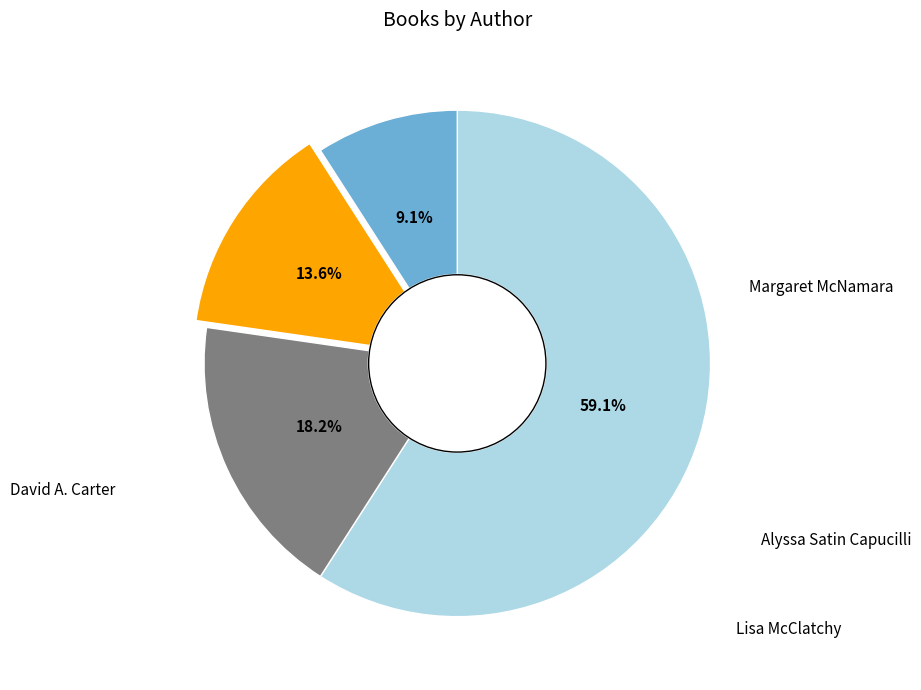

Is there a majority slice in this chart?

Yes